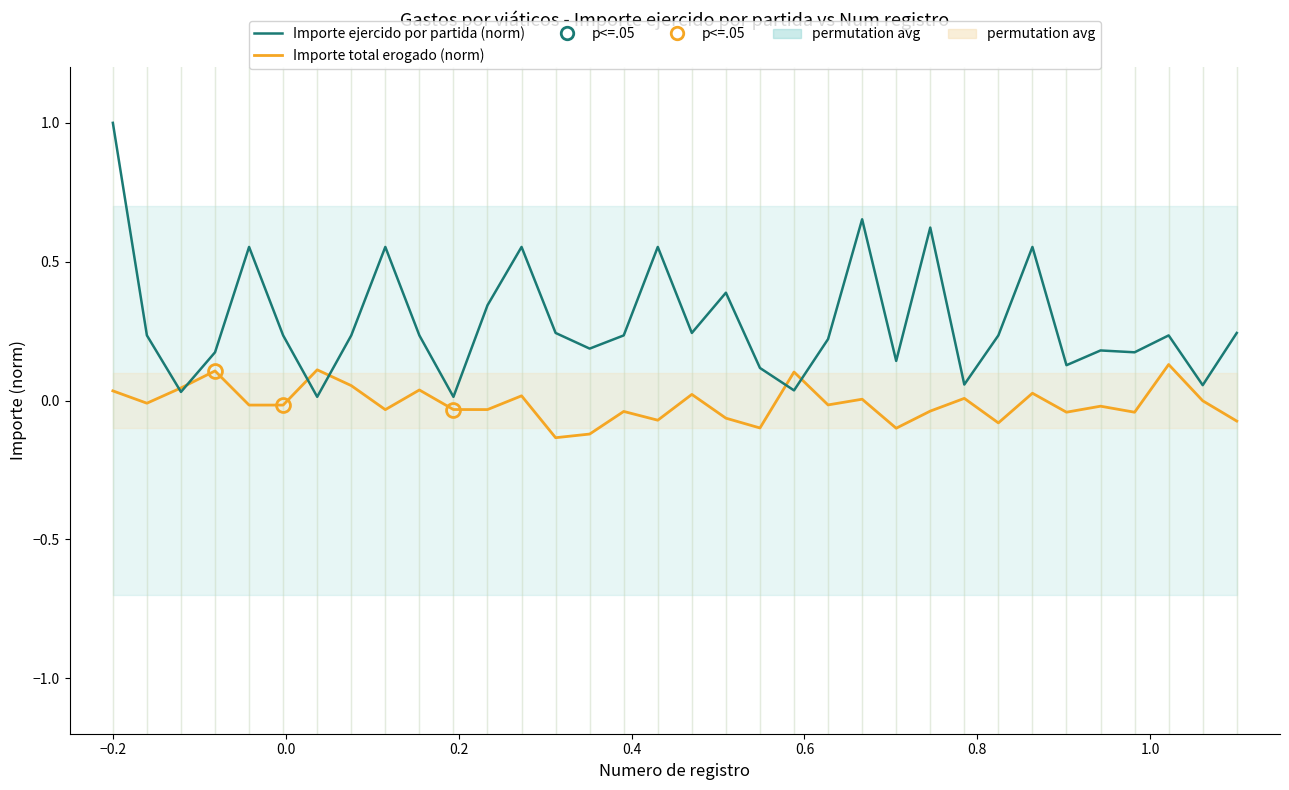

How many interior local valleys does the Importe ejercido por partida (norm) series have?

11